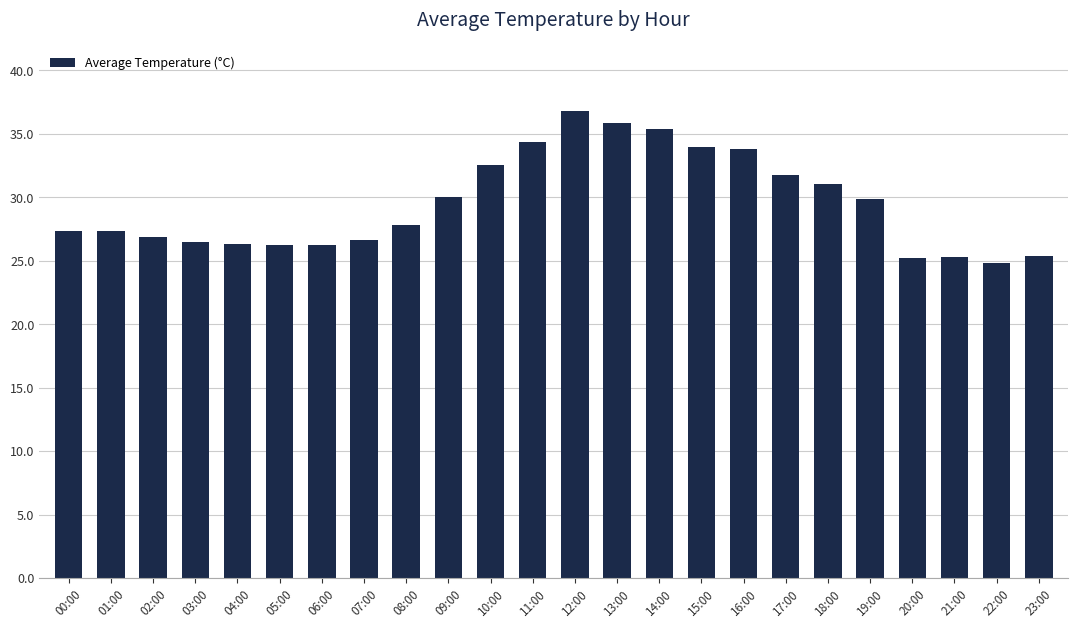

Between 04:00 and 16:00, which is larger?

16:00